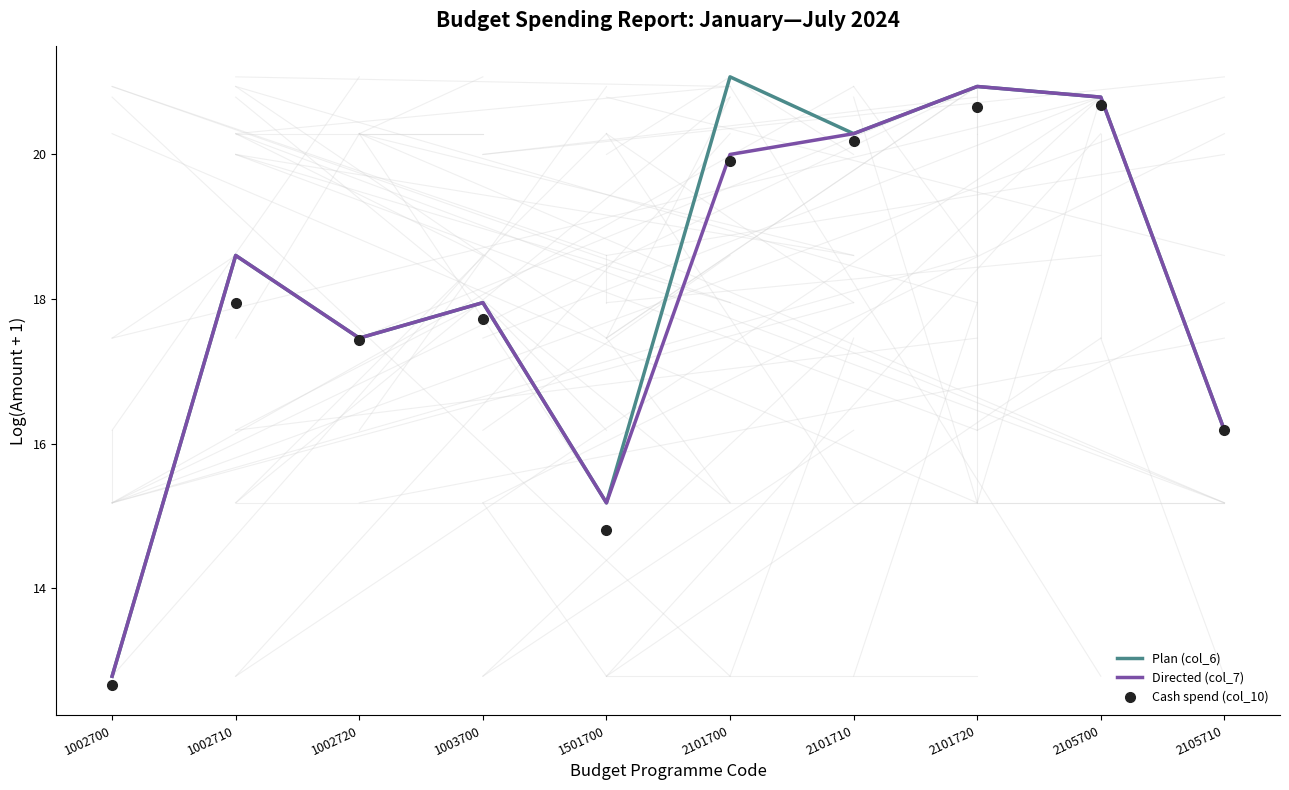

How many interior local peaks does the Plan (col_6) series have?

4